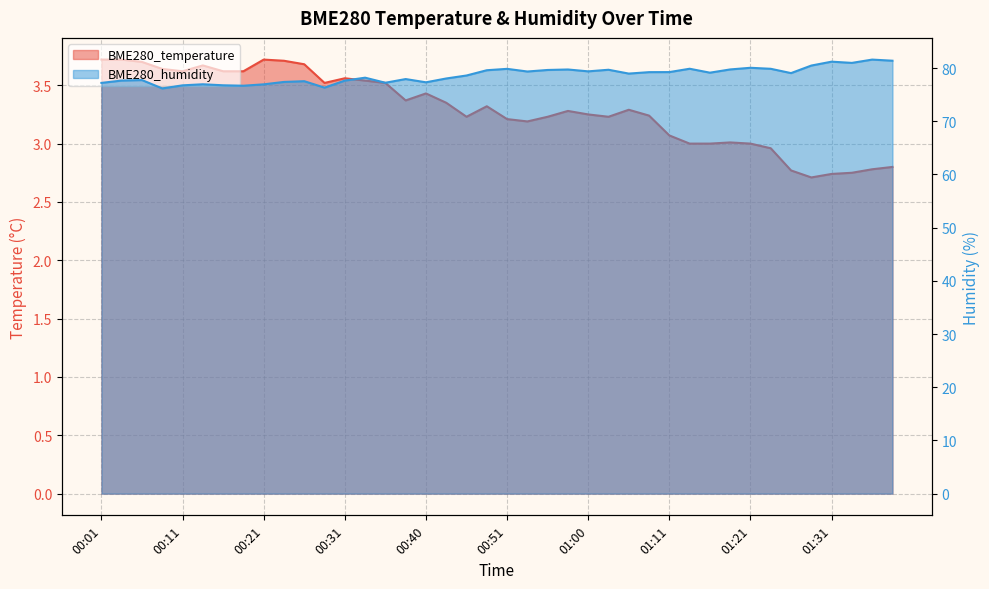

List the labels in order of BME280_temperature value, largest first.

00:01, 00:04, 00:21, 00:23, 00:06, 00:26, 00:14, 00:09, 00:11, 00:16, 00:18, 00:31, 00:33, 00:28, 00:35, 00:40, 00:38, 00:43, 00:48, 01:06, 00:58, 01:00, 01:08, 00:45, 00:55, 01:03, 00:51, 00:53, 01:11, 01:18, 01:13, 01:16, 01:21, 01:24, 01:38, 01:36, 01:26, 01:33, 01:31, 01:29